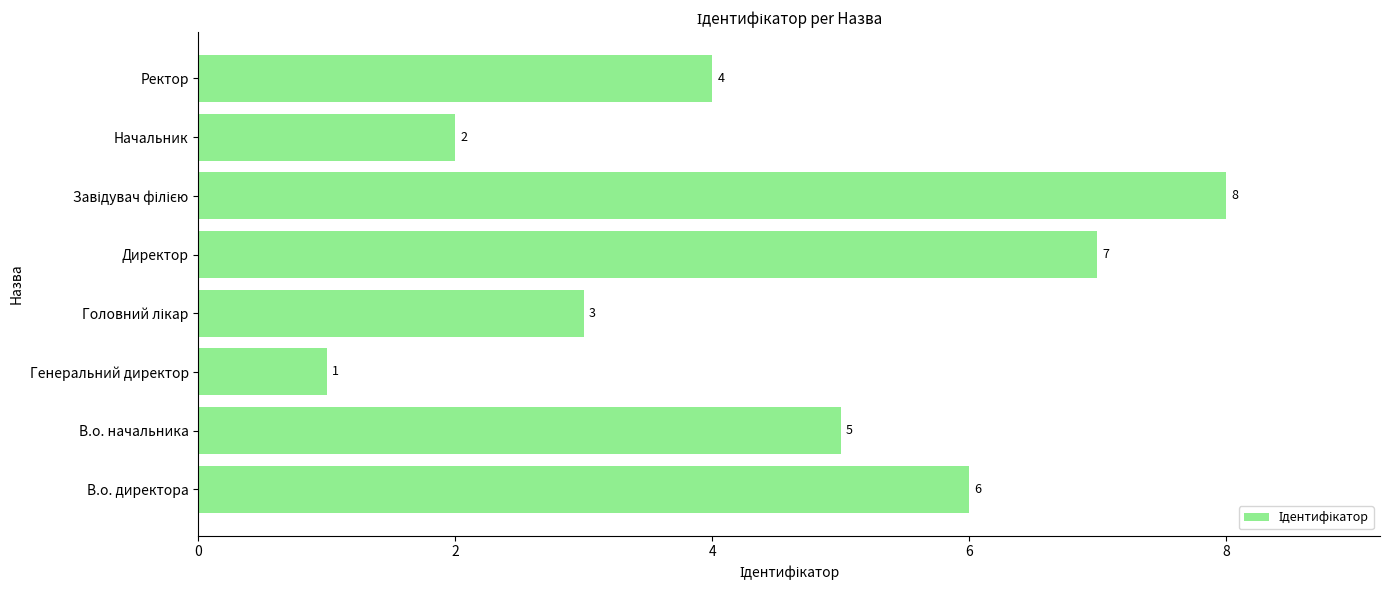

Count the values in the range 3 to 7.

5